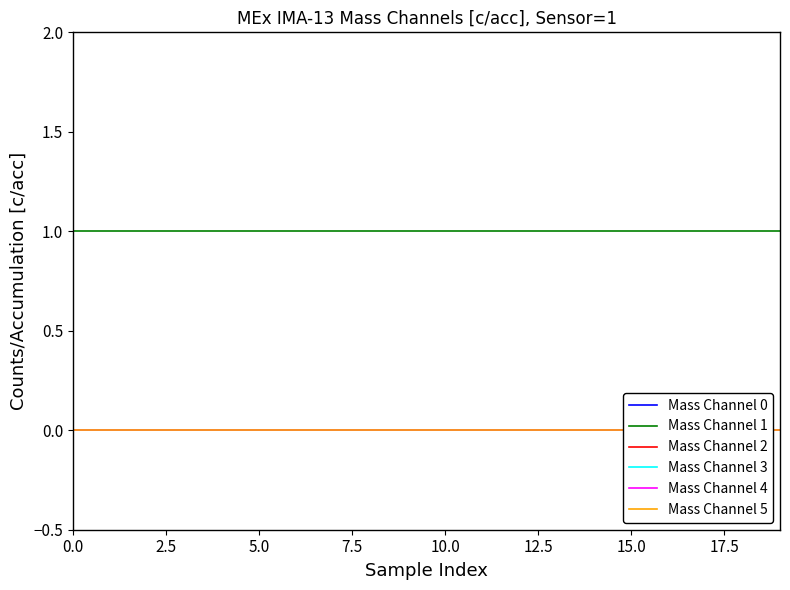

True or false: Mass Channel 0 and Mass Channel 4 cross at least once.

False